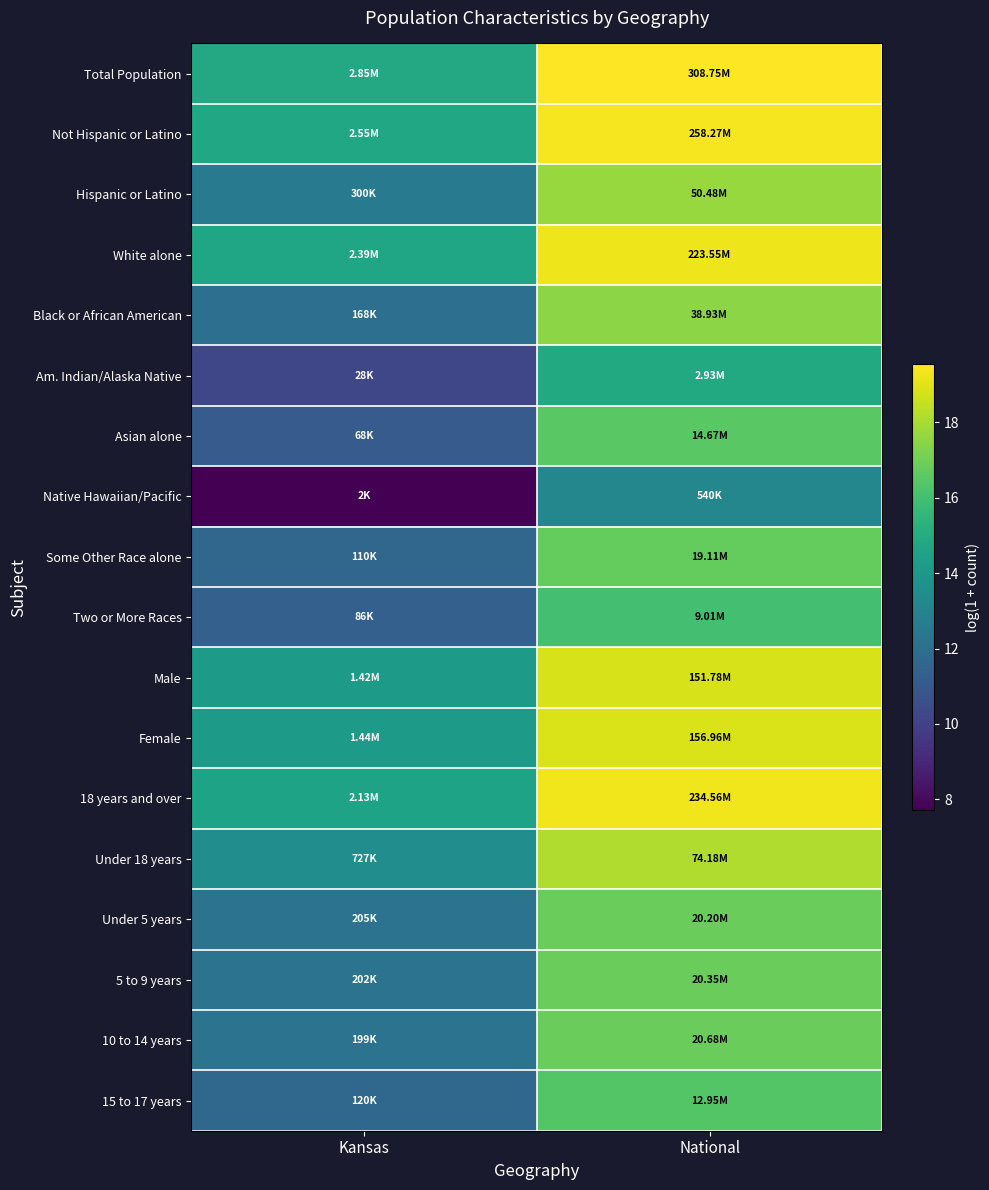

Count the number of categories in the chart.

2